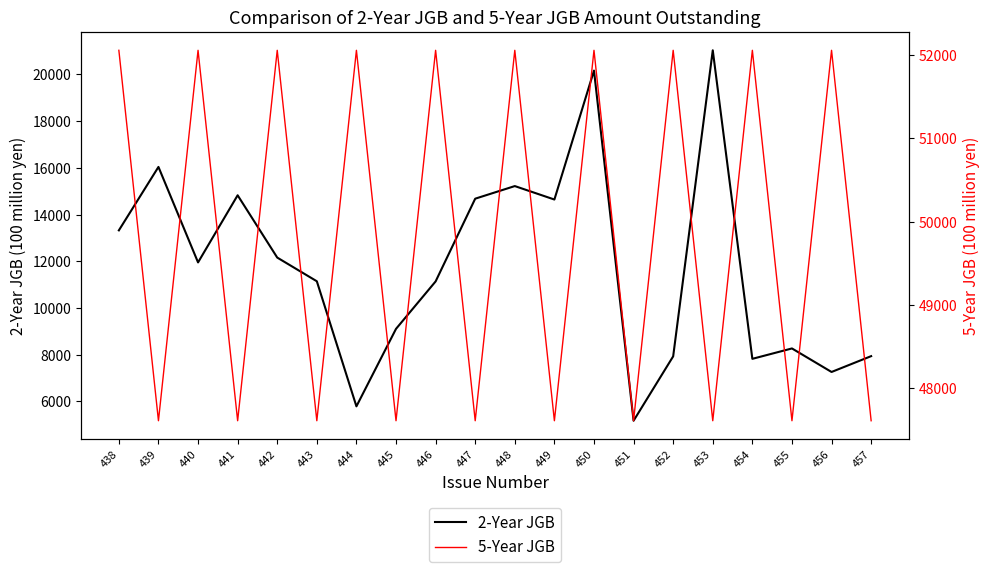

What are all the series names shown in the legend?

2-Year JGB, 5-Year JGB